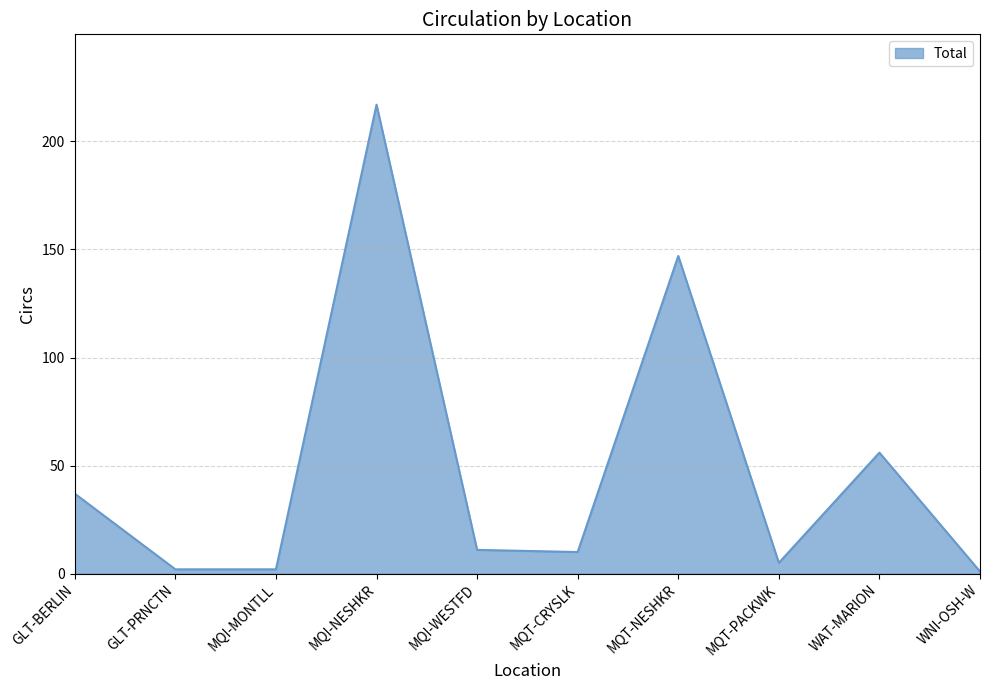

True or false: there are more than 1 points higher than both neighbors.

True